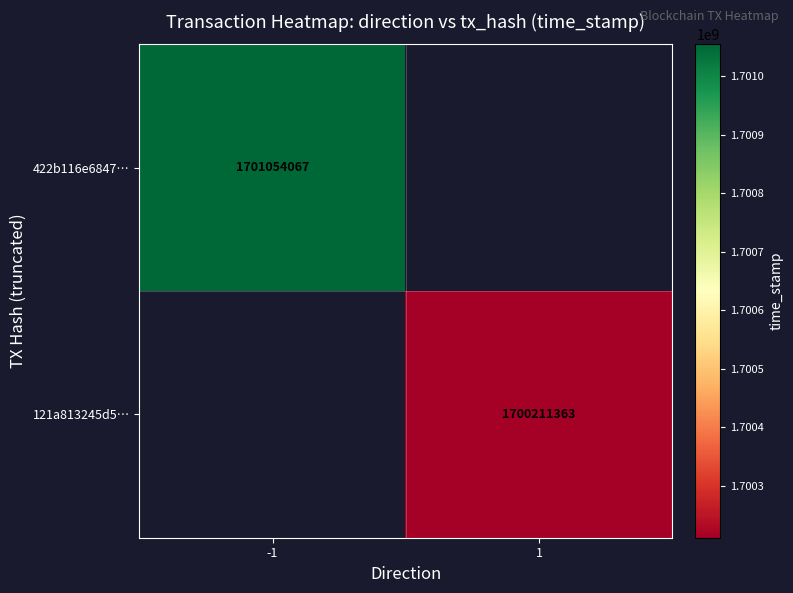

The value of 121a813245d5… at 1 is 1700211363. True or false?

True